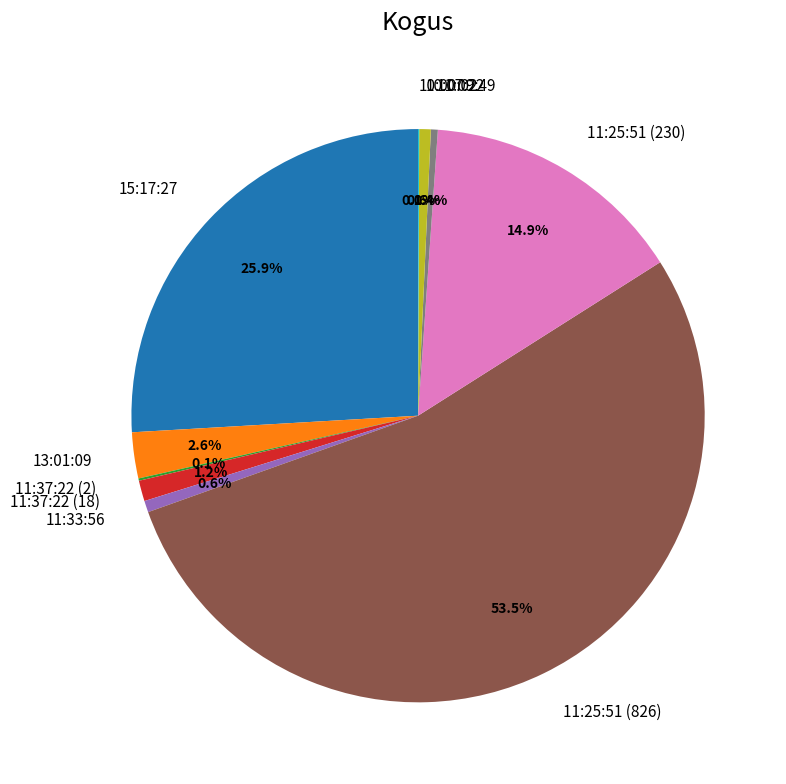

Which slice is the largest?

11:25:51 (826)